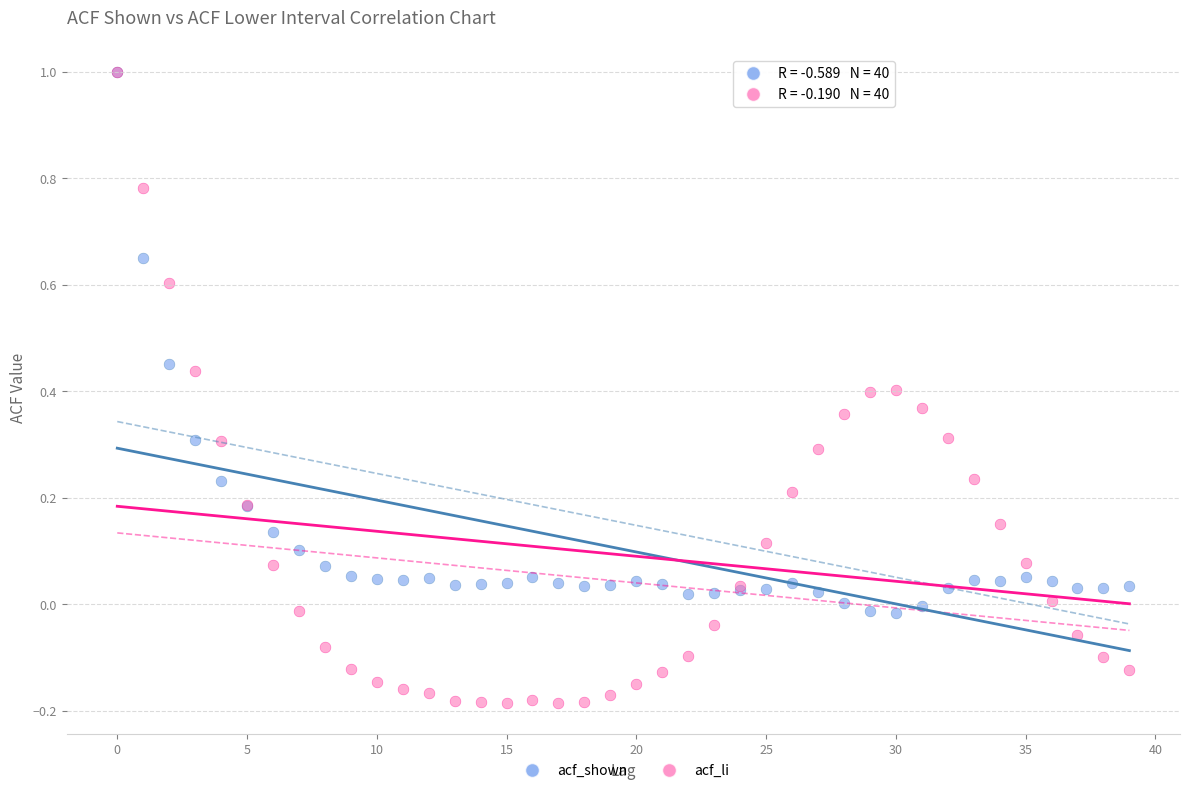

What are all the series names shown in the legend?

acf_shown, acf_li